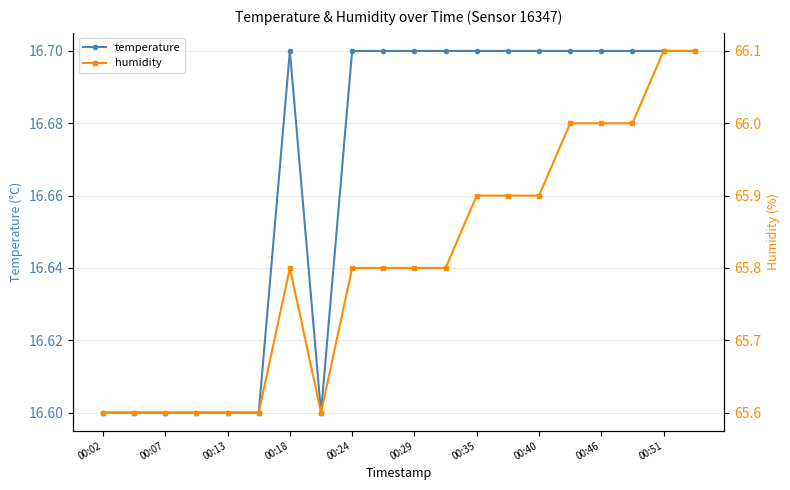

Which series has the largest range (max minus min)?

humidity